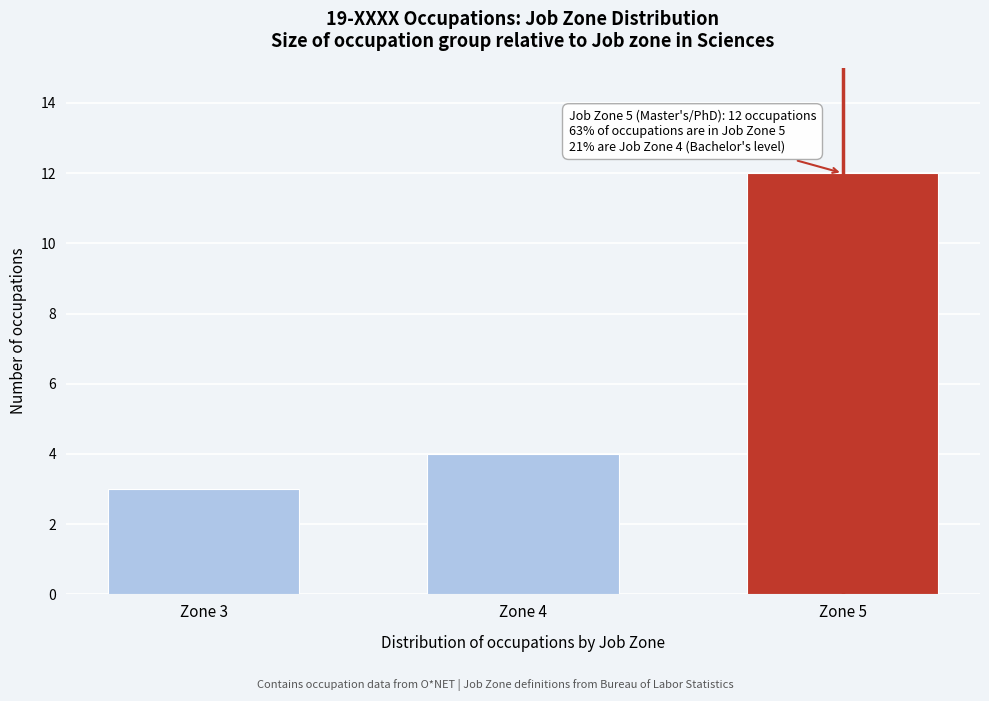

Reading right to left, what are all the values shown in this chart?

Zone 5=12	Zone 4=4	Zone 3=3